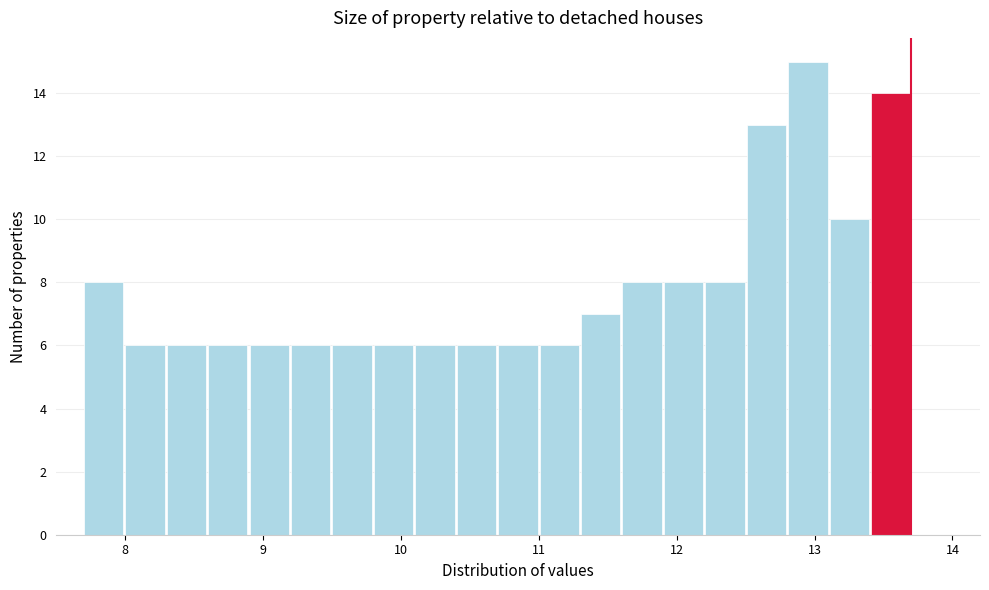

Read against the x-axis, roughly where is the centre of the tallest bar?

13.0